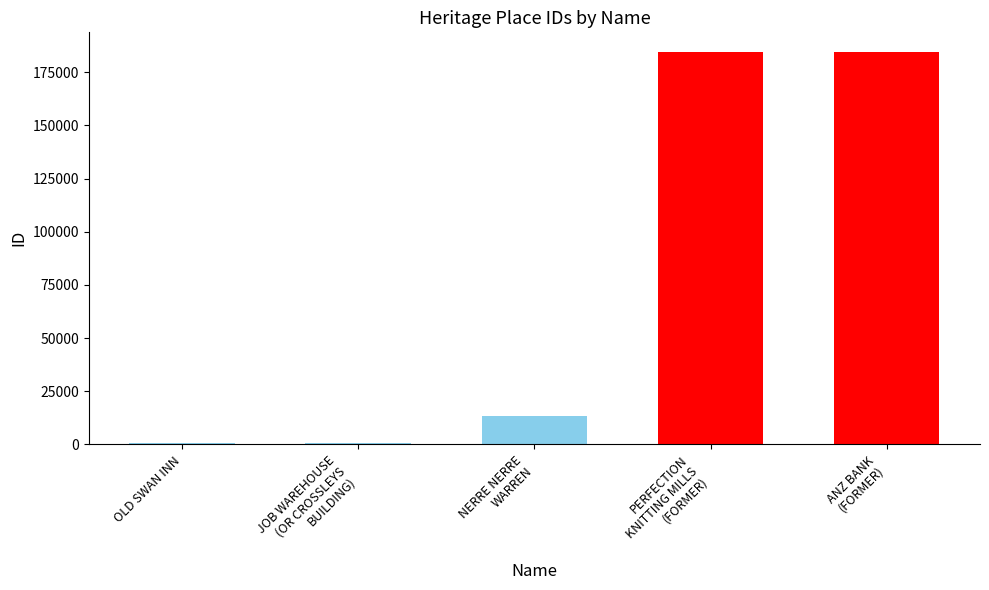

Is it true that the value at PERFECTION
KNITTING MILLS
(FORMER) is 184512?

True